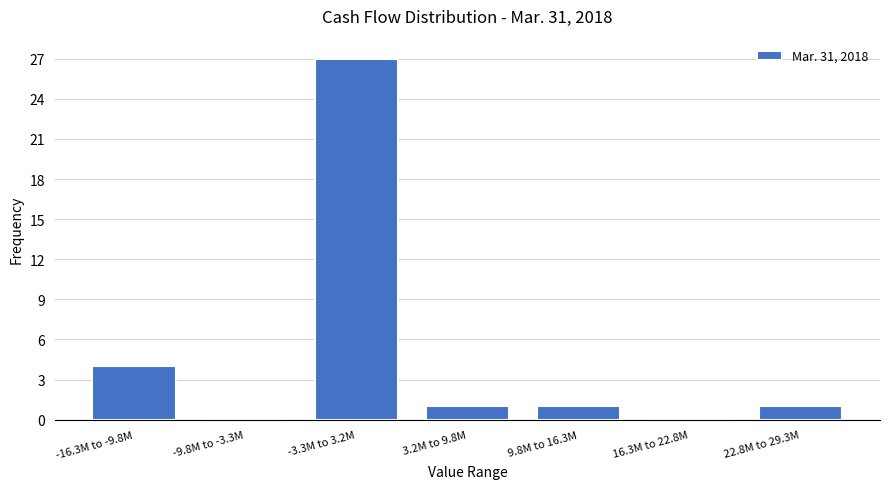

Reading left to right, what are all the values shown in this chart?

-16.3M to -9.8M=4	-9.8M to -3.3M=0	-3.3M to 3.2M=27	3.2M to 9.8M=1	9.8M to 16.3M=1	16.3M to 22.8M=0	22.8M to 29.3M=1